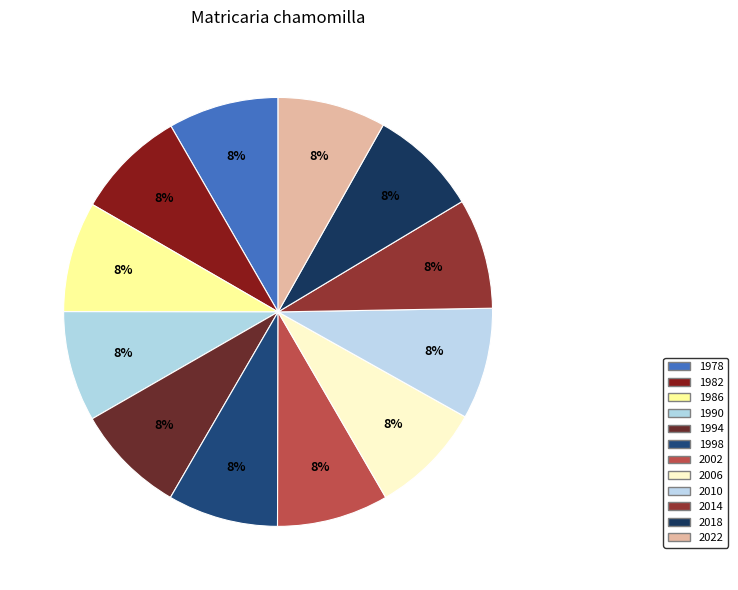

Is 2018 the majority of the pie?

No